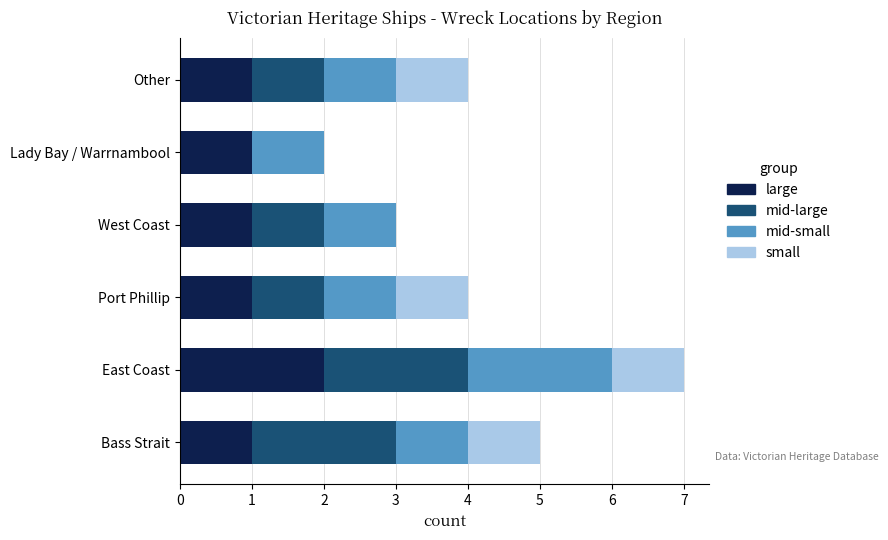

Which category has the highest value in the large series?

East Coast